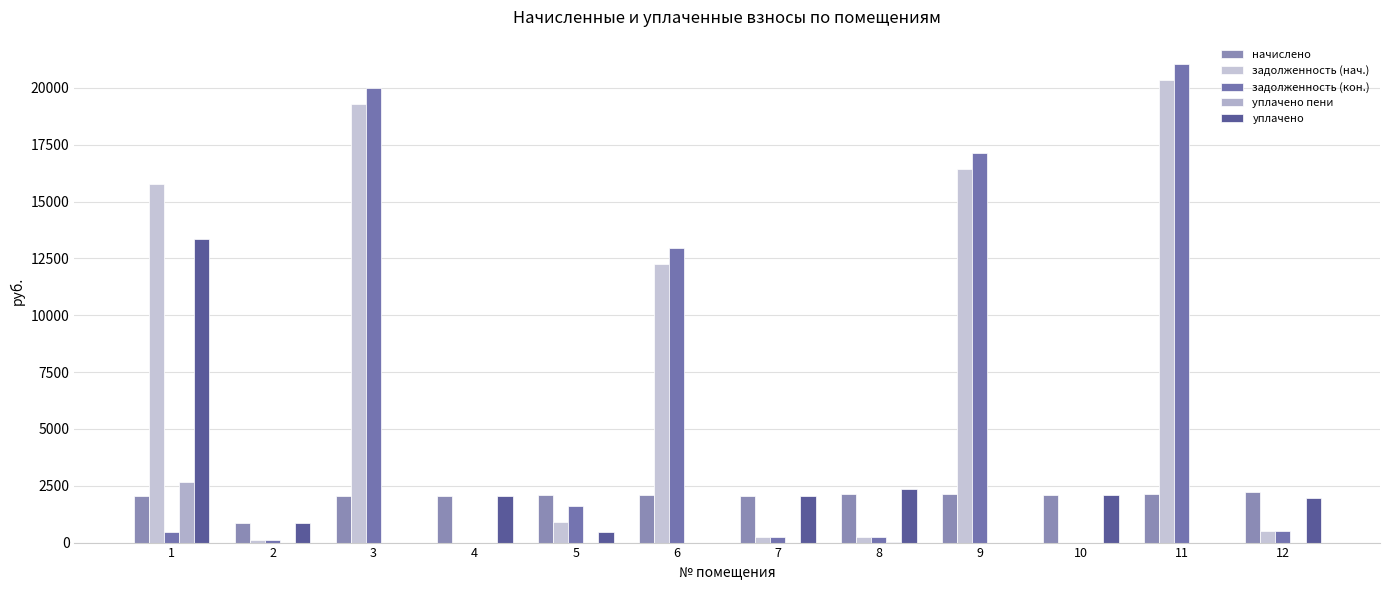

How many values in the уплачено пени series exceed 0?

2